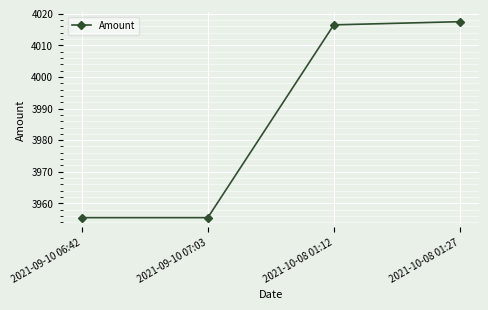

What value does the data have at 2021-09-10 06:42?

3955.5